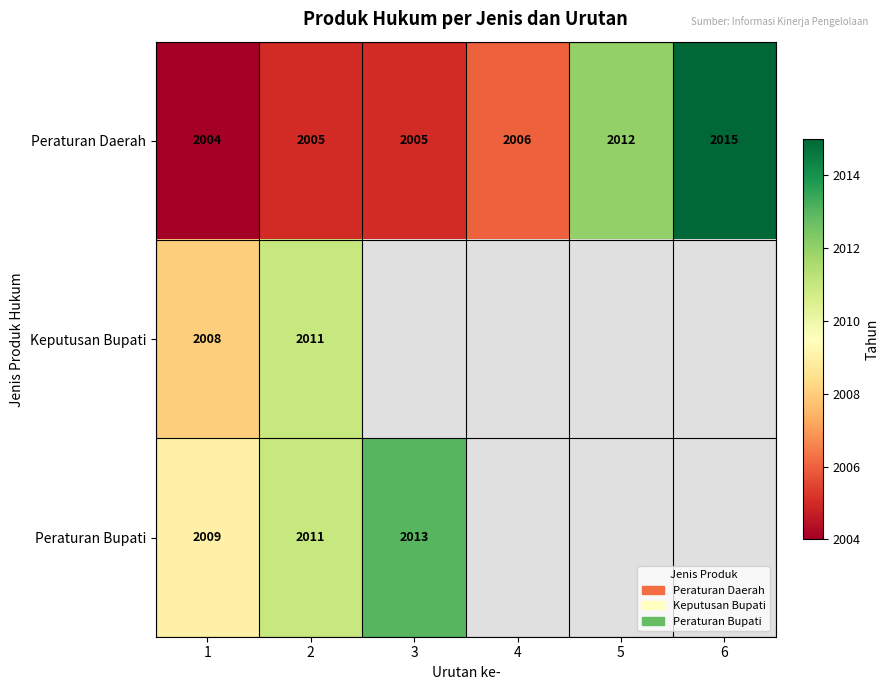

How many data points does each series have?

6